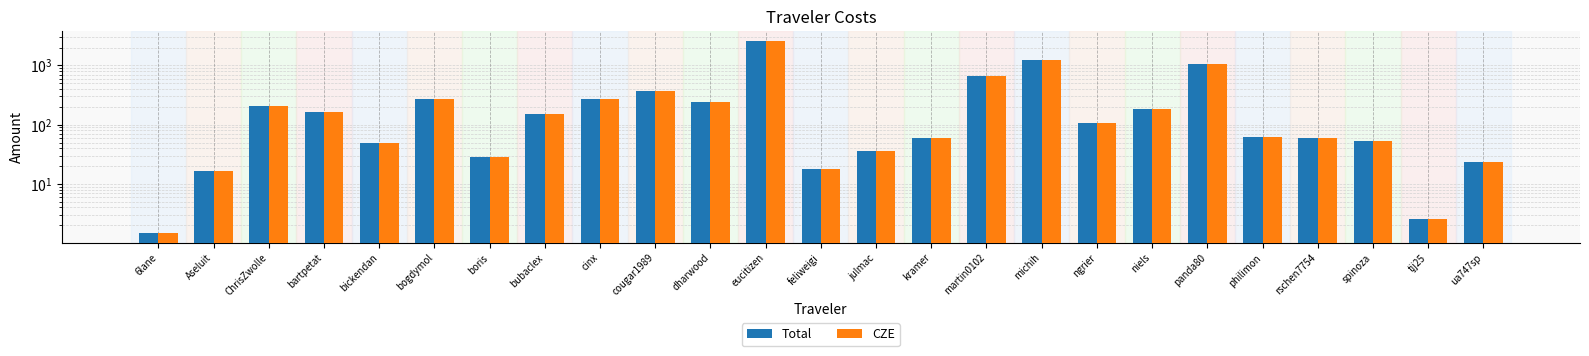

What are all the series names shown in the legend?

Total, CZE